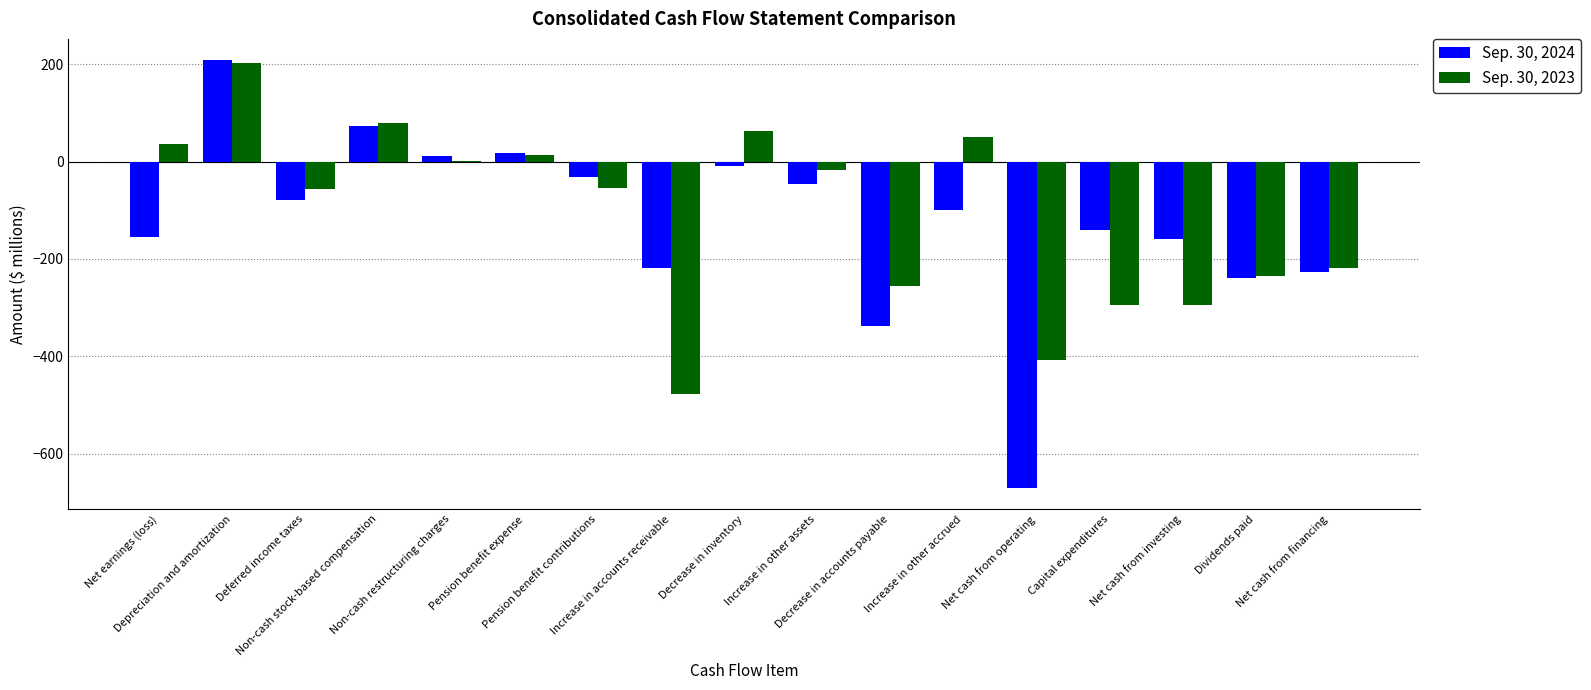

How many categories are shown in the chart?

17